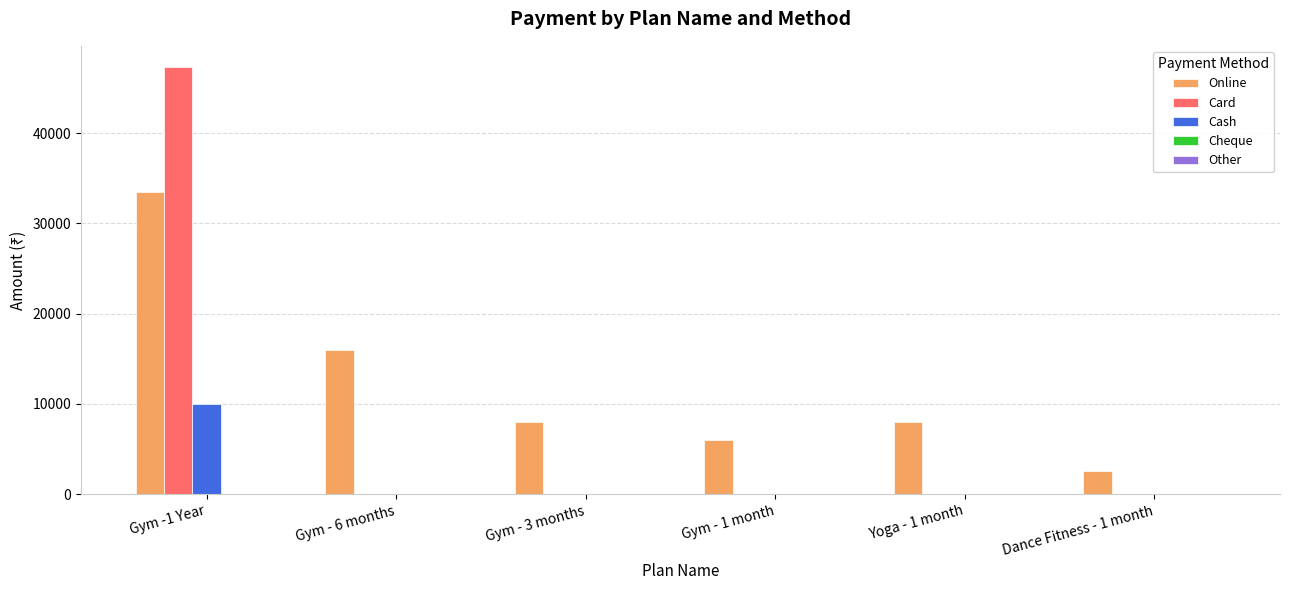

How many categories are shown in the chart?

6